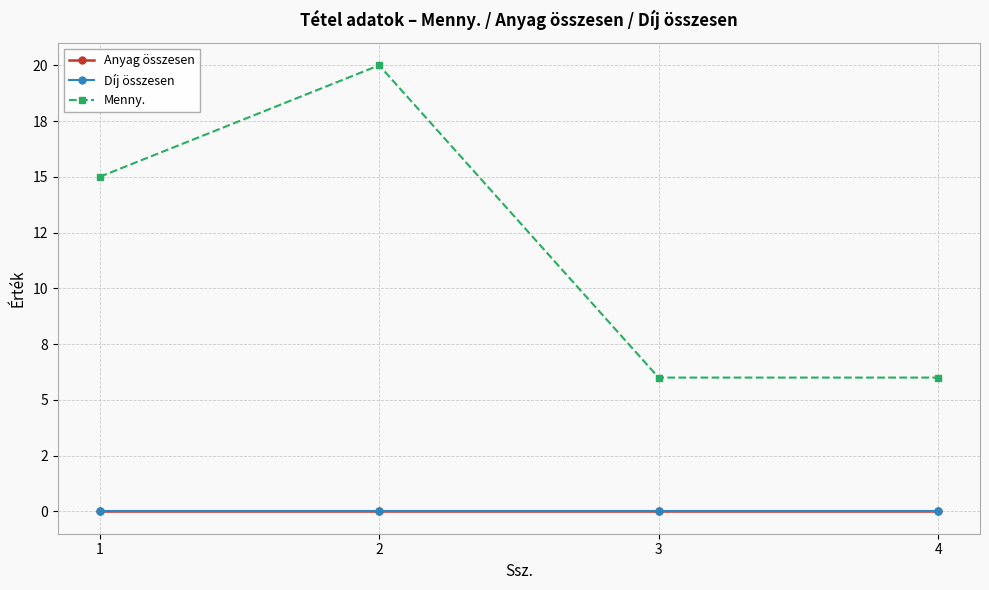

What is the total value across all series at 3?

6